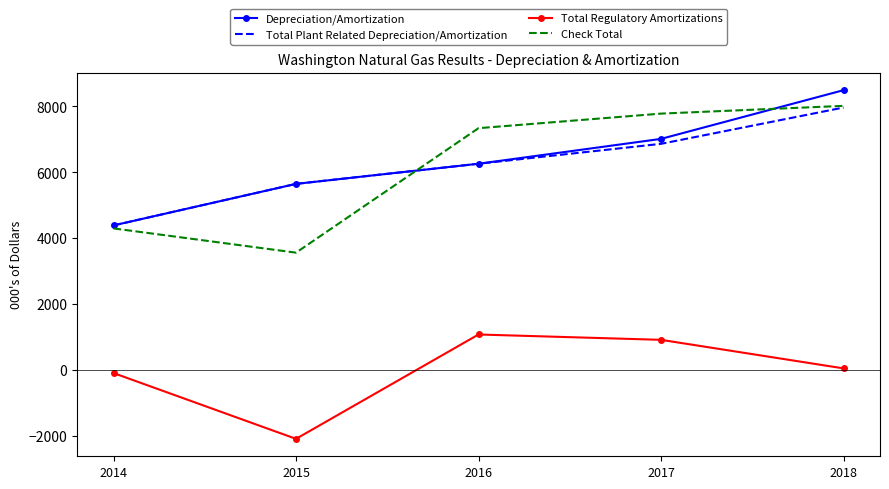

At 2017, list the series in order from smallest to largest.

Total Regulatory Amortizations, Total Plant Related Depreciation/Amortization, Depreciation/Amortization, Check Total